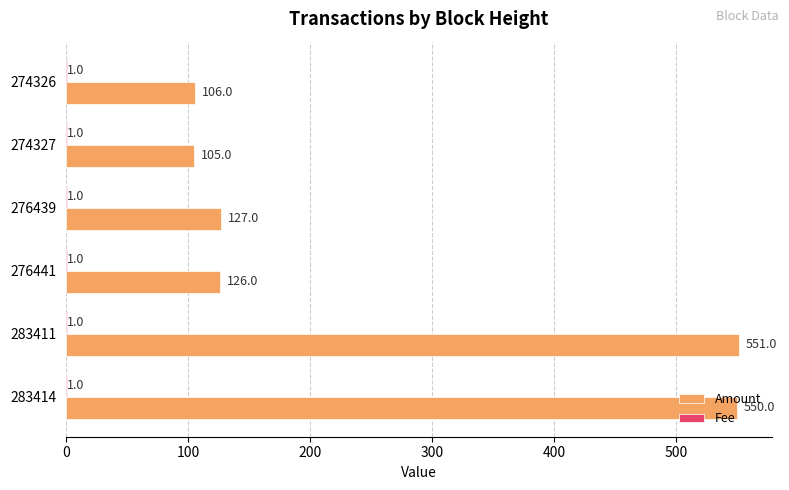

What is the greatest value displayed?

551